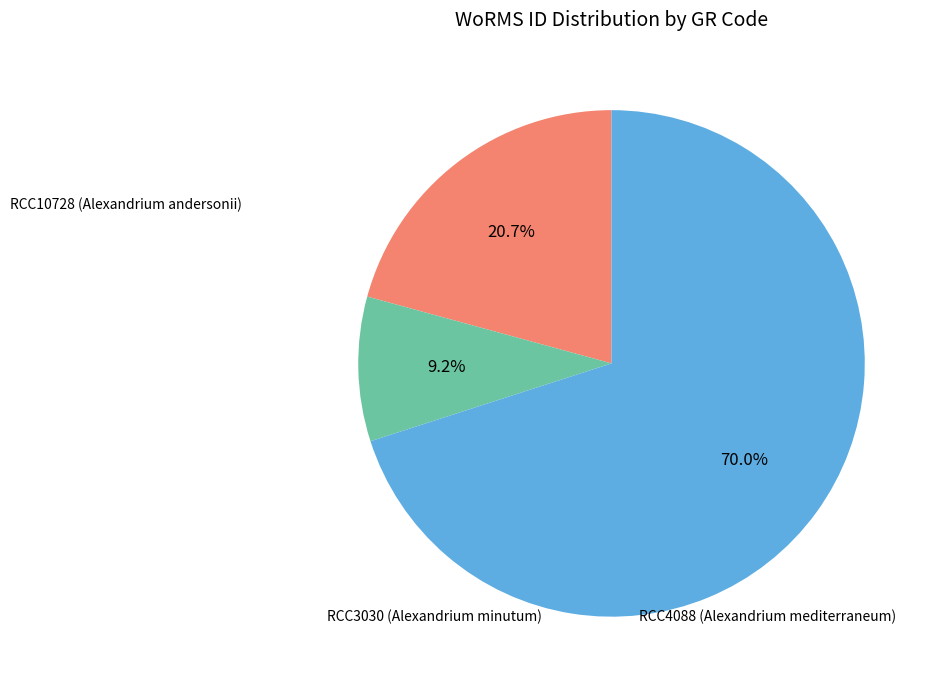

Is there a majority slice in this chart?

Yes